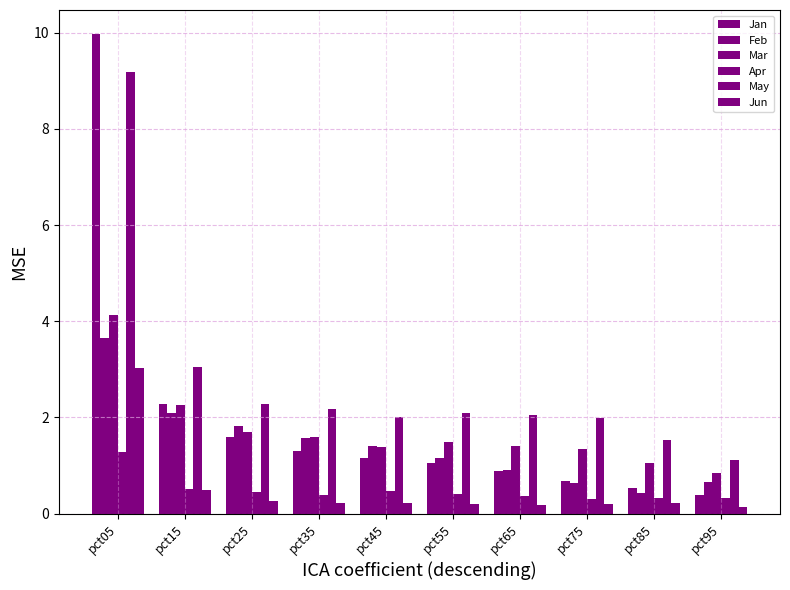

What is the average value of the Mar series?

1.7